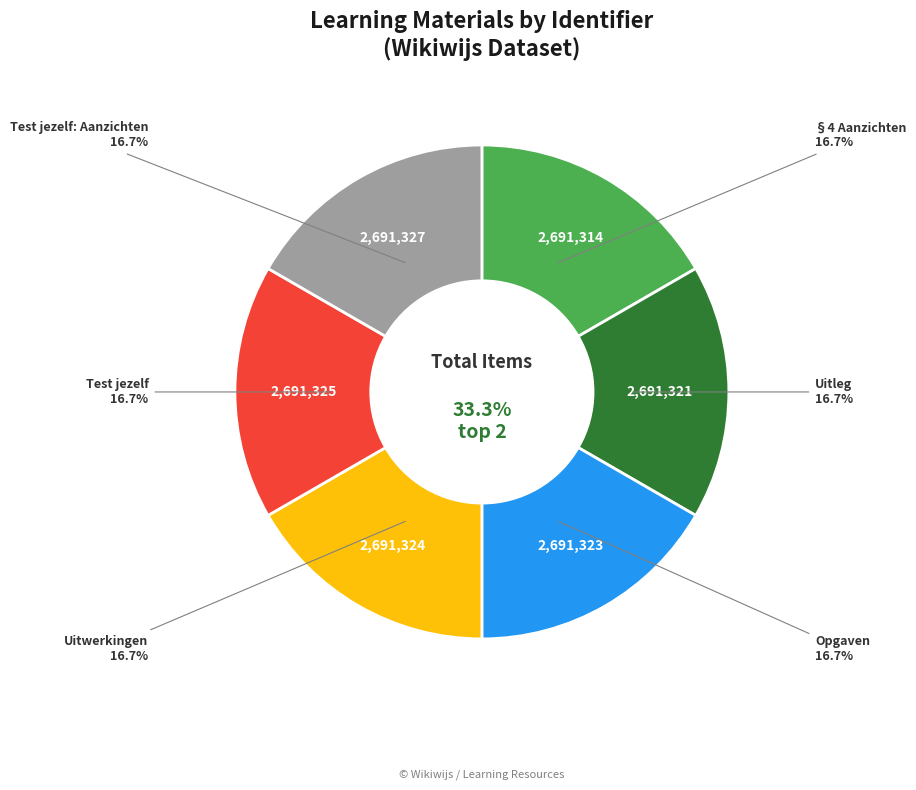

The §4 Aanzichten slice represents 17% of the pie. True or false?

True